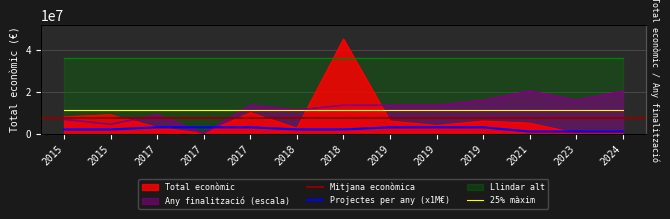

What is the value of the Total economic point at the 9th from the left?

5999753.0